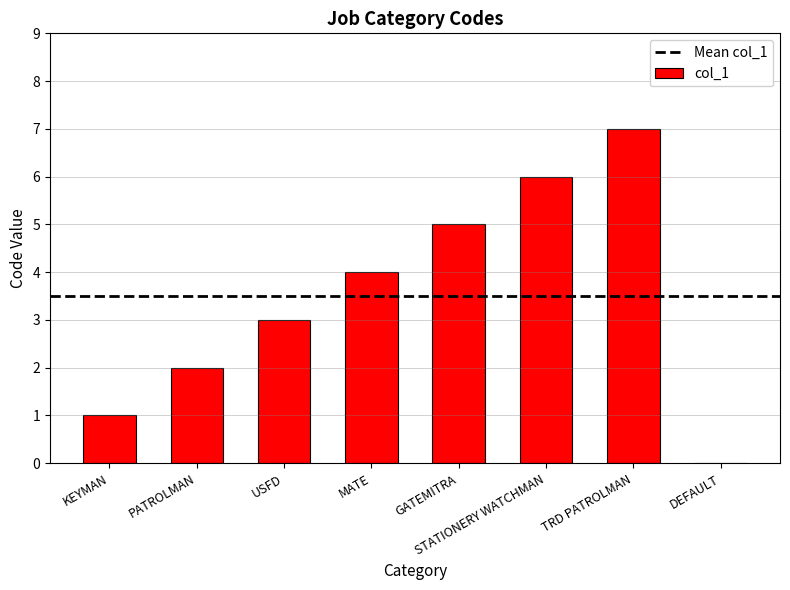

The value at KEYMAN is 1. True or false?

True